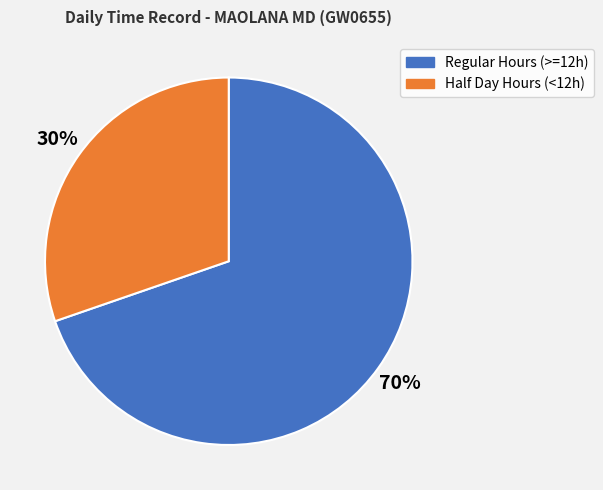

What is the largest slice in the pie chart?

Regular Hours (>=12h)